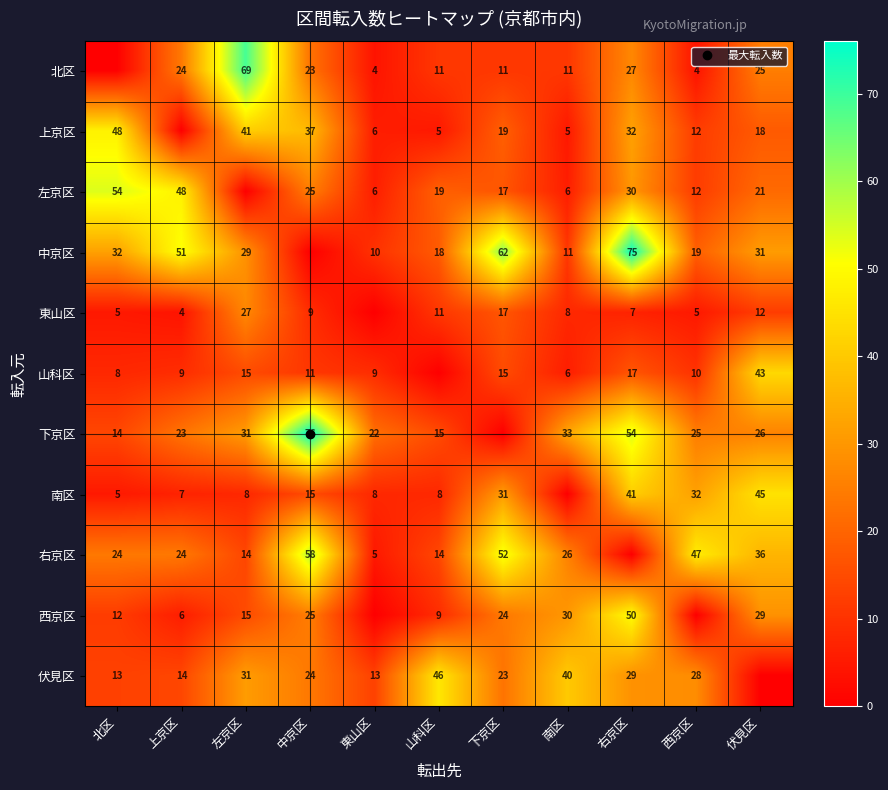

What is the difference between the maximum and minimum values in the 右京区 series?

58